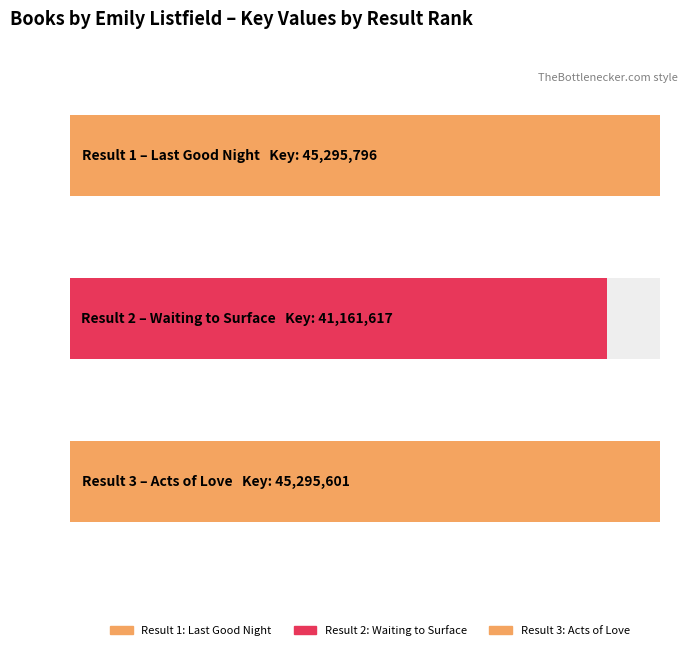

List the labels in order of value, largest first.

1, 3, 2